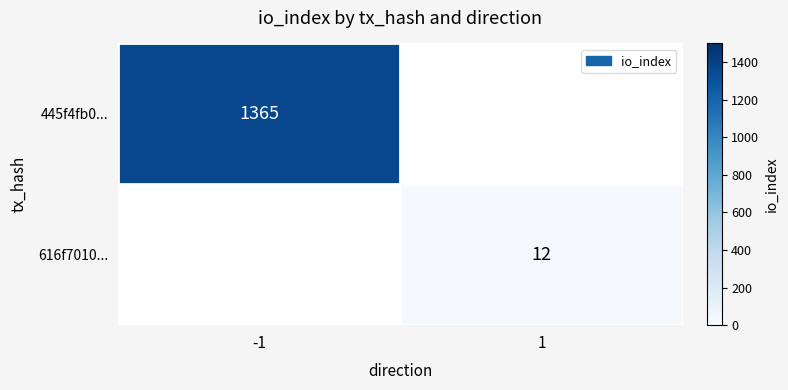

The value of 616f7010... at 1 is 2.5. True or false?

False